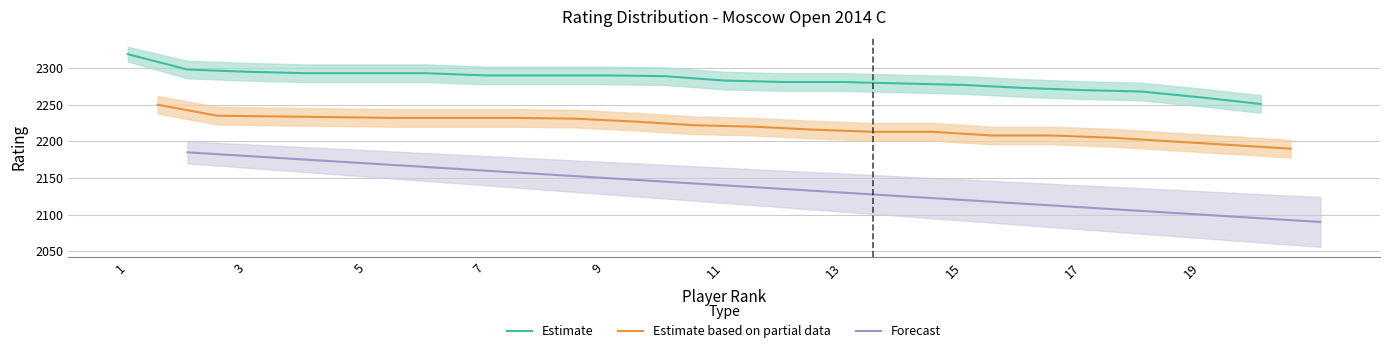

True or false: Estimate has a value of 2281 at 13.

True